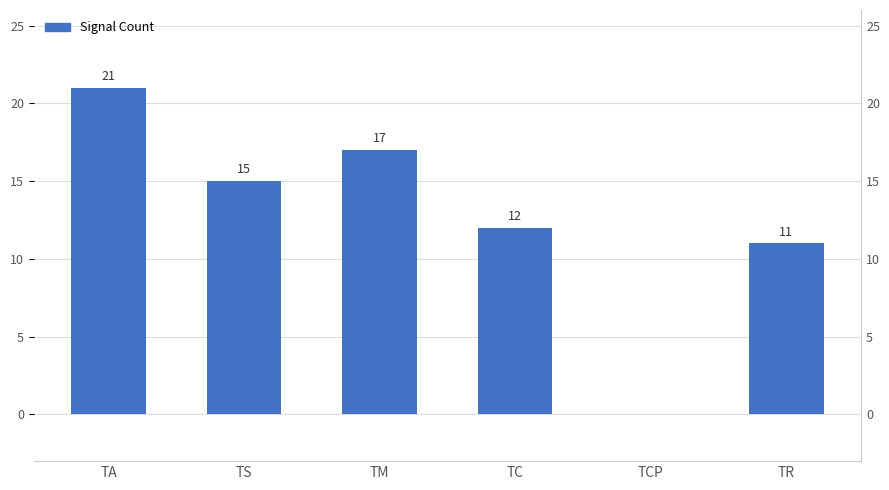

How many values are below 15?

3